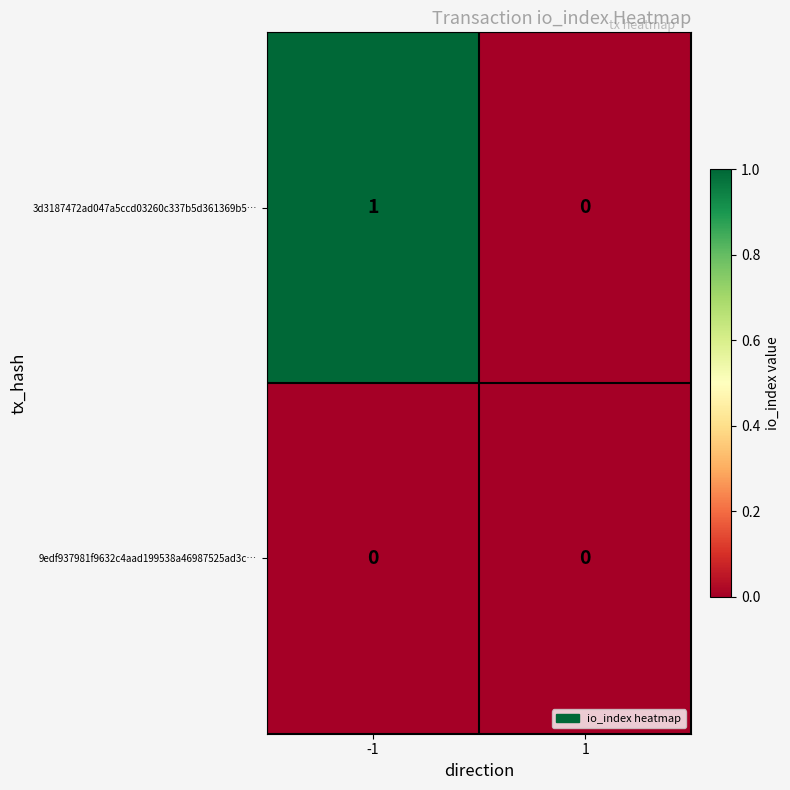

At which category does the chart reach its peak across all series?

-1